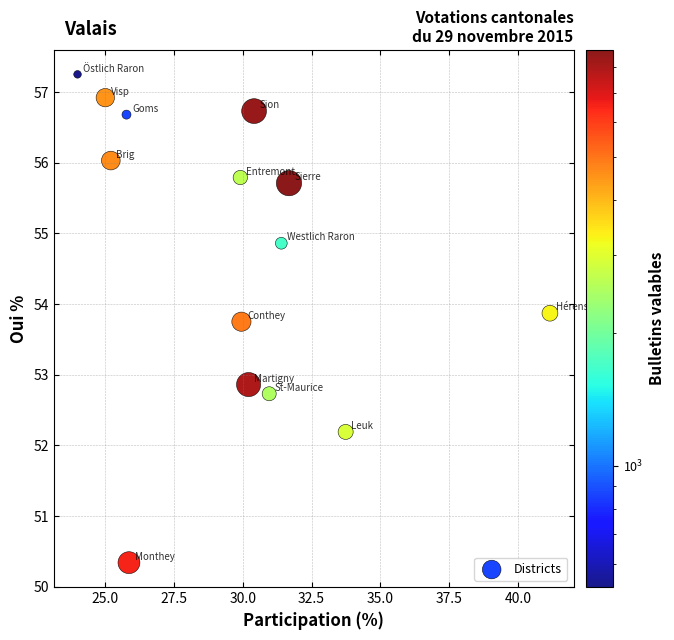

What Y value in the scatter plot is closest to 53?

52.9